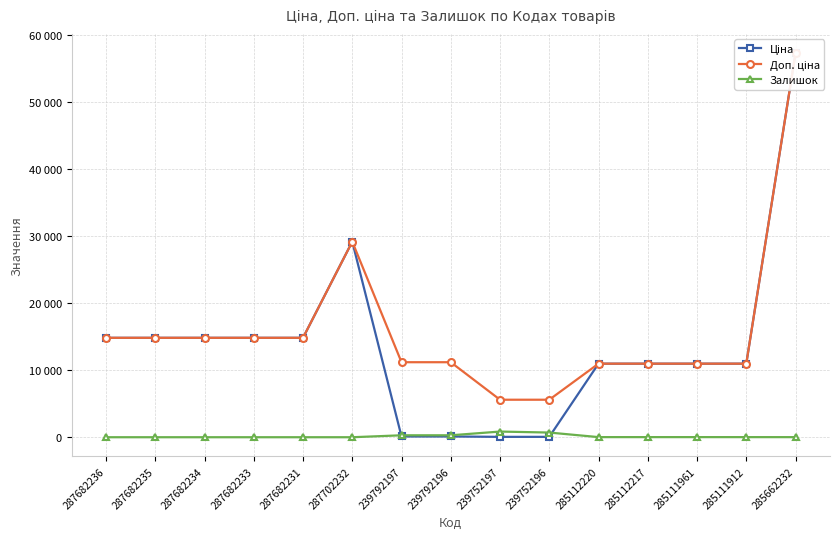

At which category does Доп. ціна reach its first local peak?

287702232